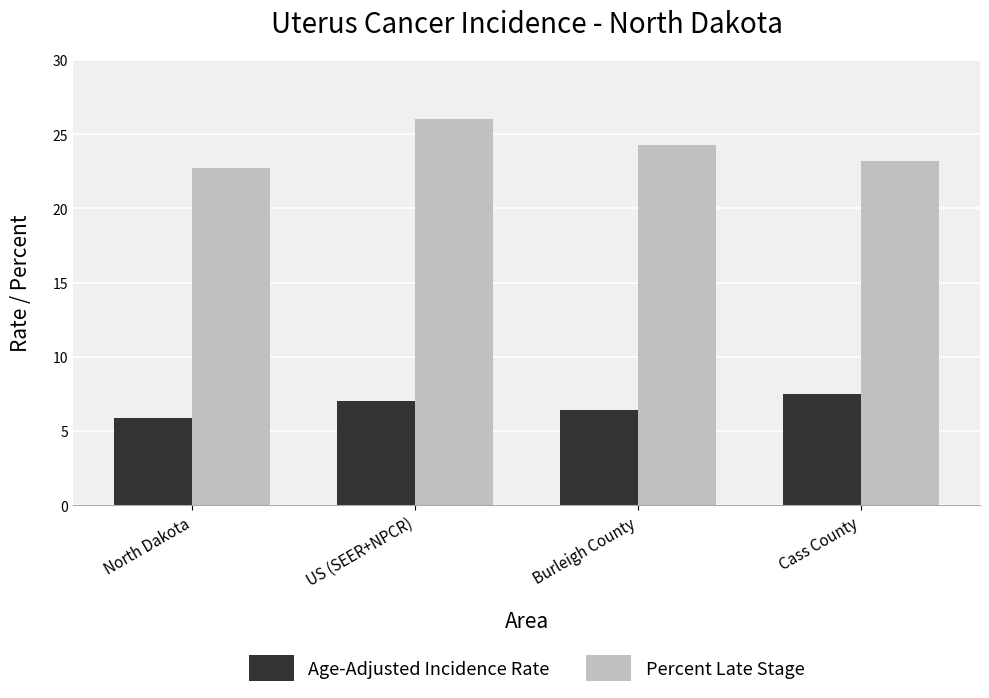

Which series has the largest range (max minus min)?

Percent Late Stage